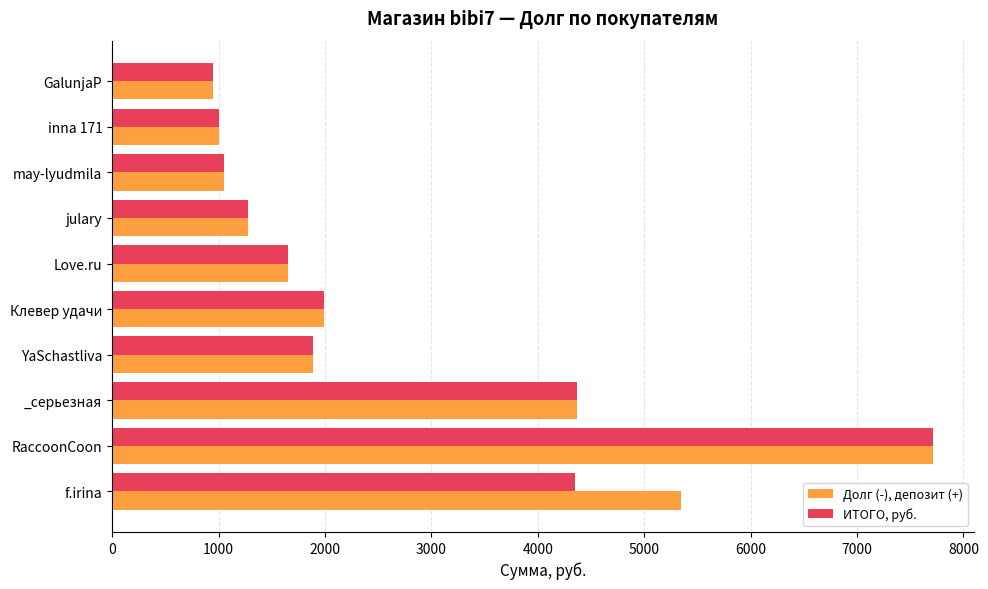

What is the difference between the maximum and minimum values in the Долг (-), депозит (+) series?

6768.2